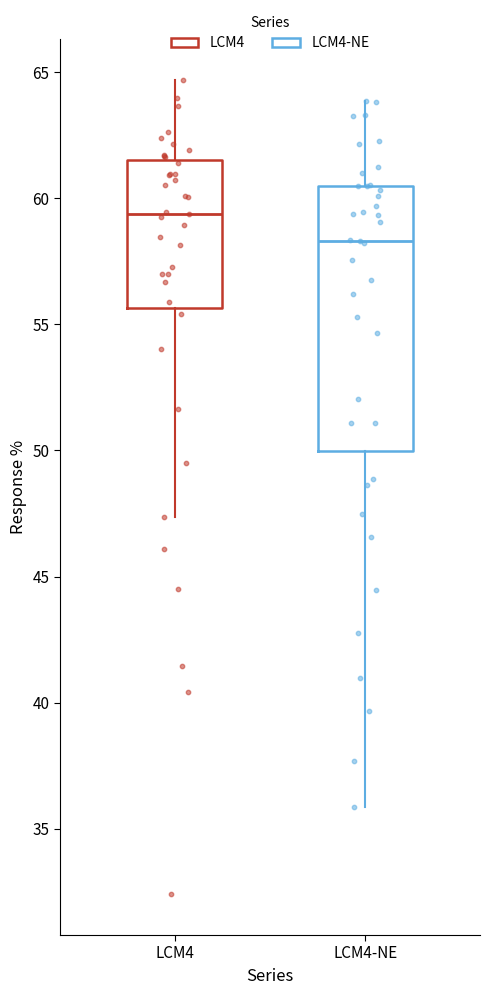

Where is the lower edge of the box for LCM4 on the y-axis? The values are not printed on the chart, so give them approximately, as read against the axis.

55.5